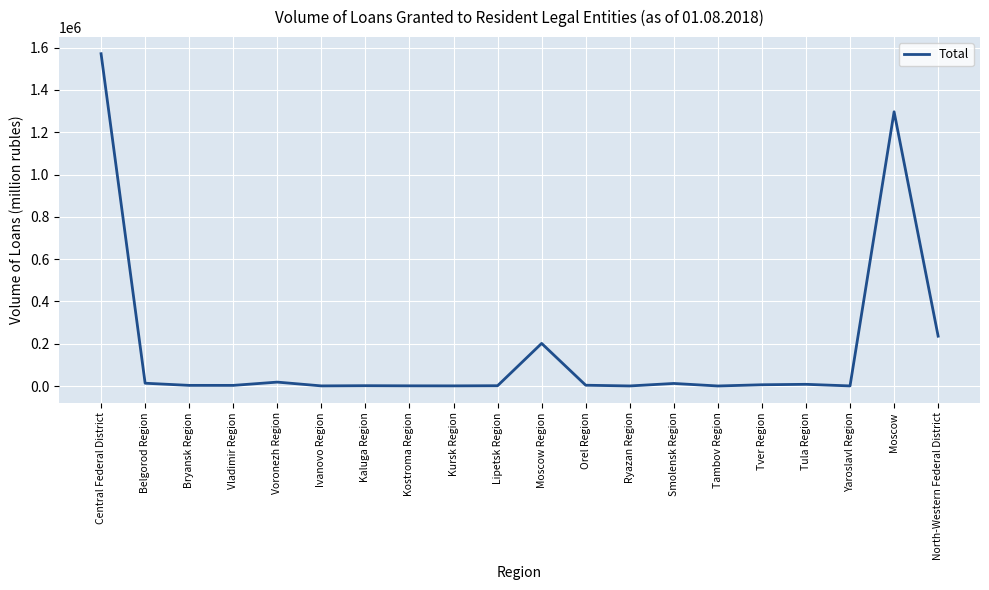

Between North-Western Federal District and Tver Region, which is larger?

North-Western Federal District